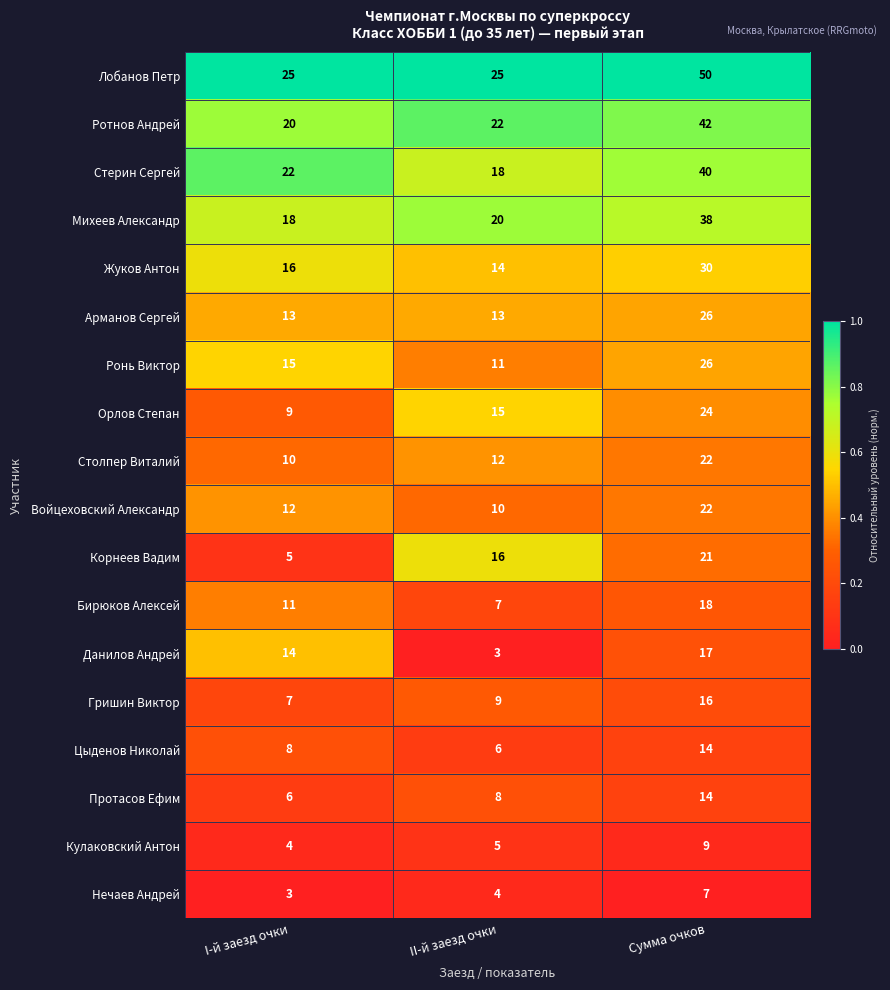

Is it true that Данилов Андрей equals 2 at II-й заезд очки?

False